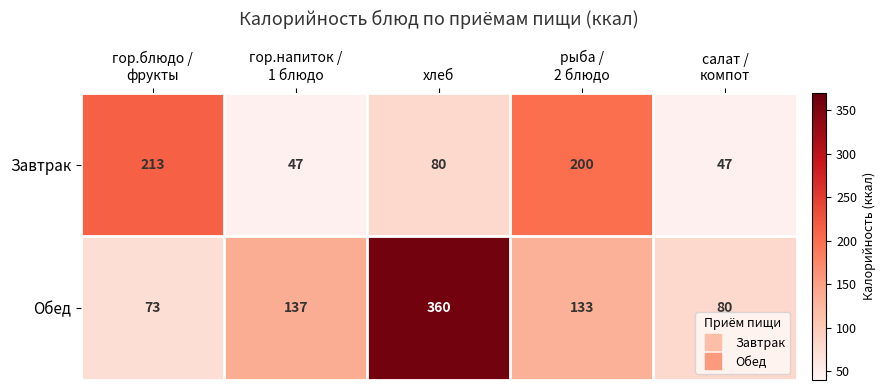

What is the average value of the Обед series?

157